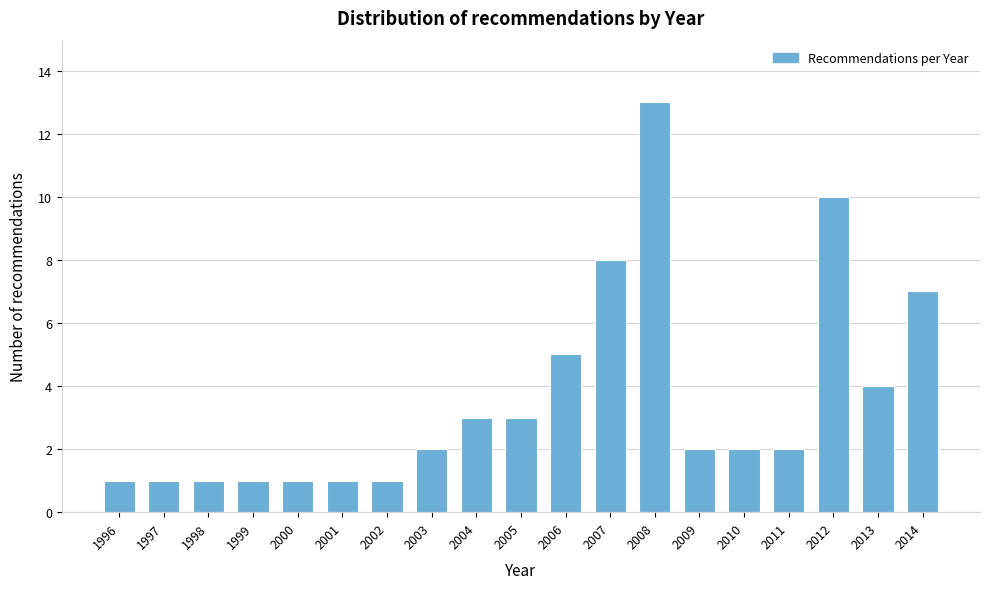

Reading left to right, list all the values displayed in this chart.

1996=1	1997=1	1998=1	1999=1	2000=1	2001=1	2002=1	2003=2	2004=3	2005=3	2006=5	2007=8	2008=13	2009=2	2010=2	2011=2	2012=10	2013=4	2014=7